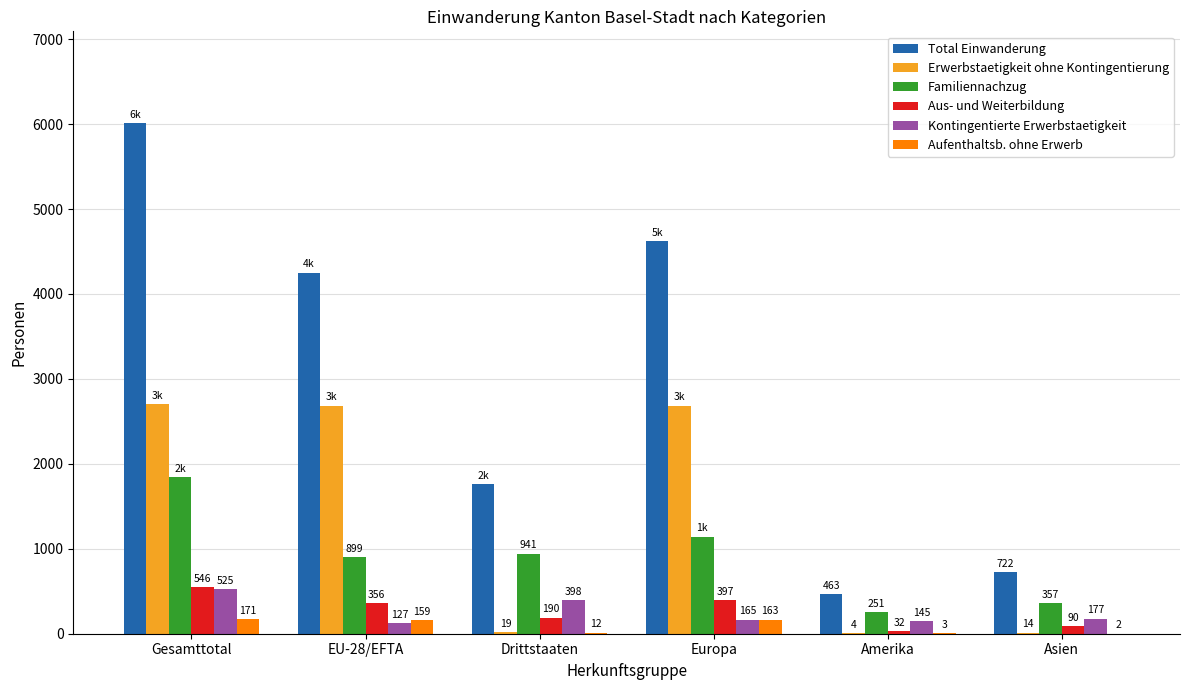

Is the value of Erwerbstaetigkeit ohne Kontingentierung at Asien greater than the value of Aus- und Weiterbildung at Asien?

No